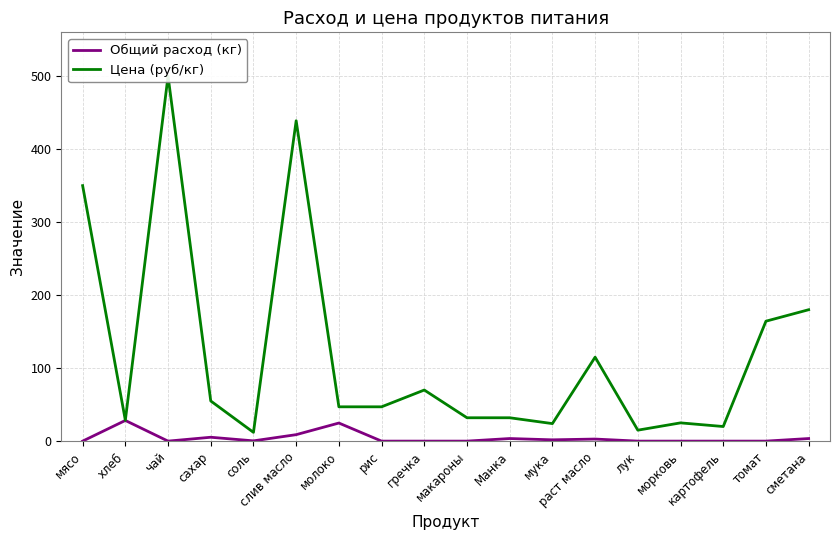

Is the value of Цена (руб/кг) at томат greater than the value of Общий расход (кг) at макароны?

Yes